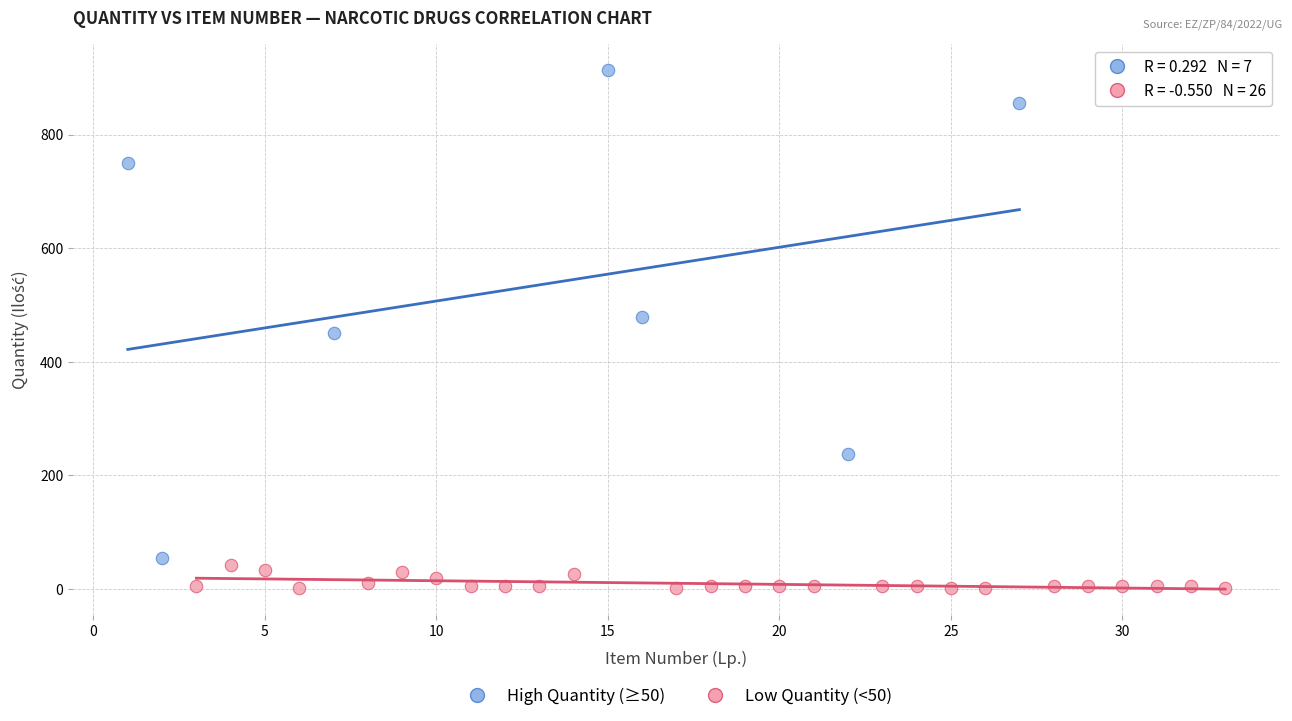

What are all the series names shown in the legend?

High Quantity (≥50), Low Quantity (<50)